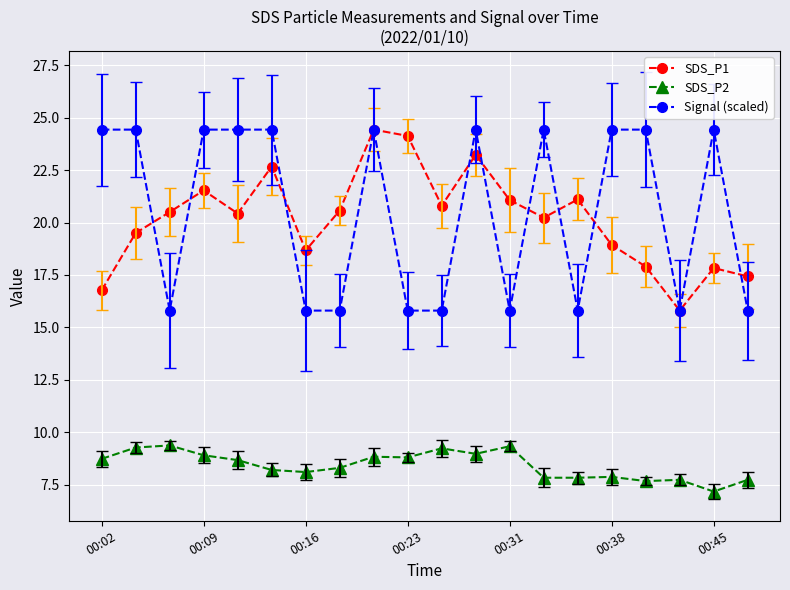

What is the maximum value for SDS_P2?

9.4